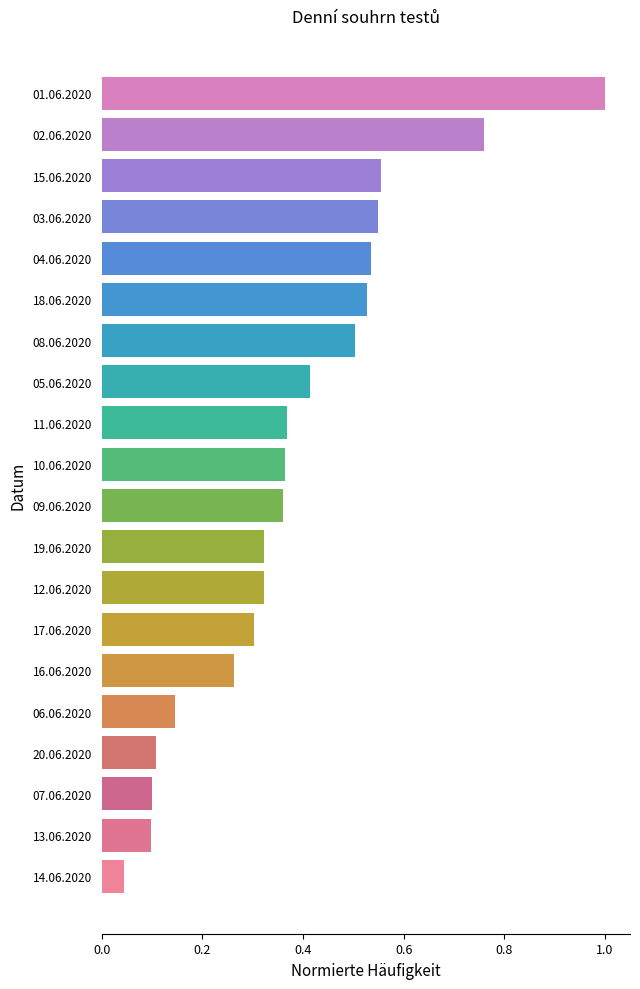

What is the difference between the second highest and second lowest values?

0.7